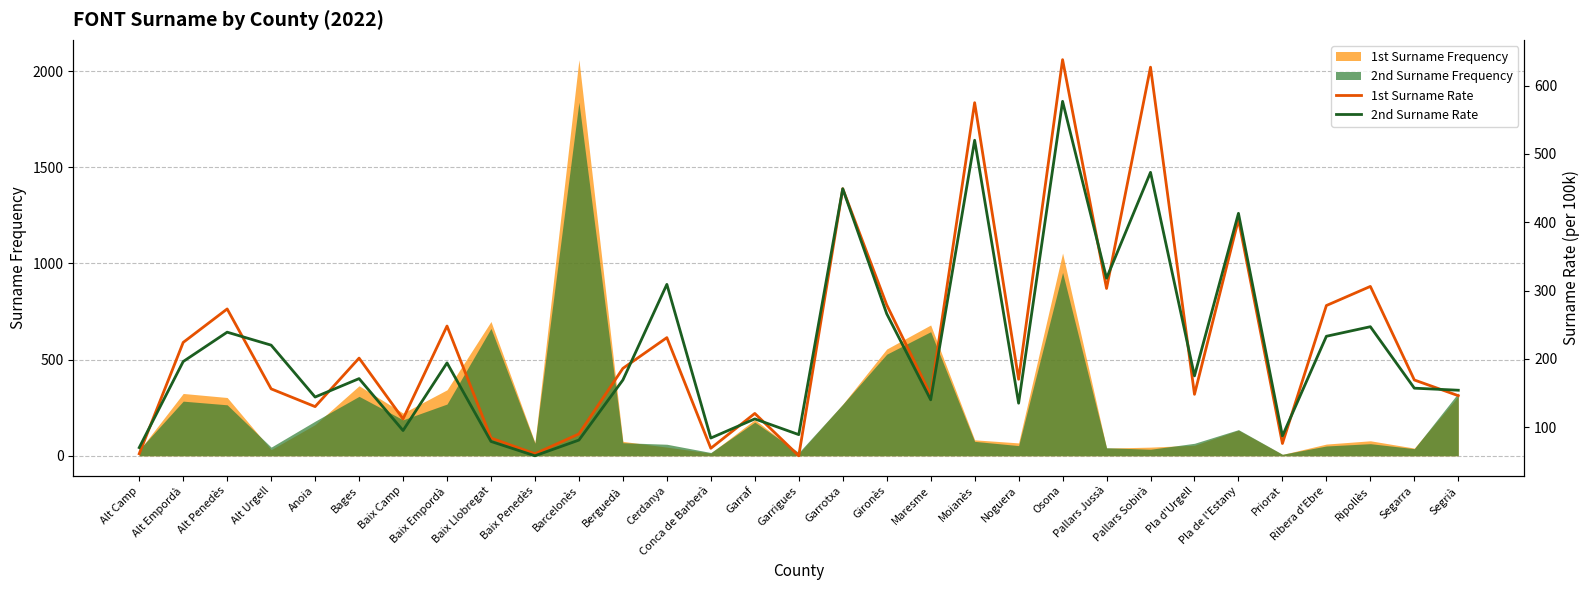

Which category has the lowest value in the 2nd Surname Rate series?

Baix Penedès